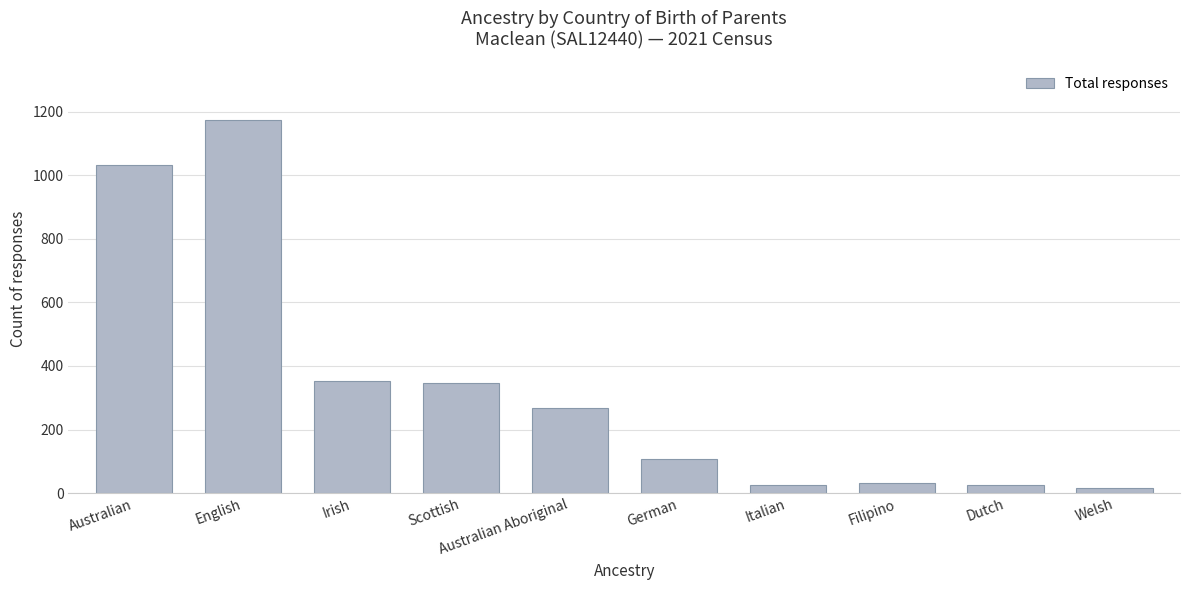

True or false: the data shows 267 at Australian Aboriginal.

True